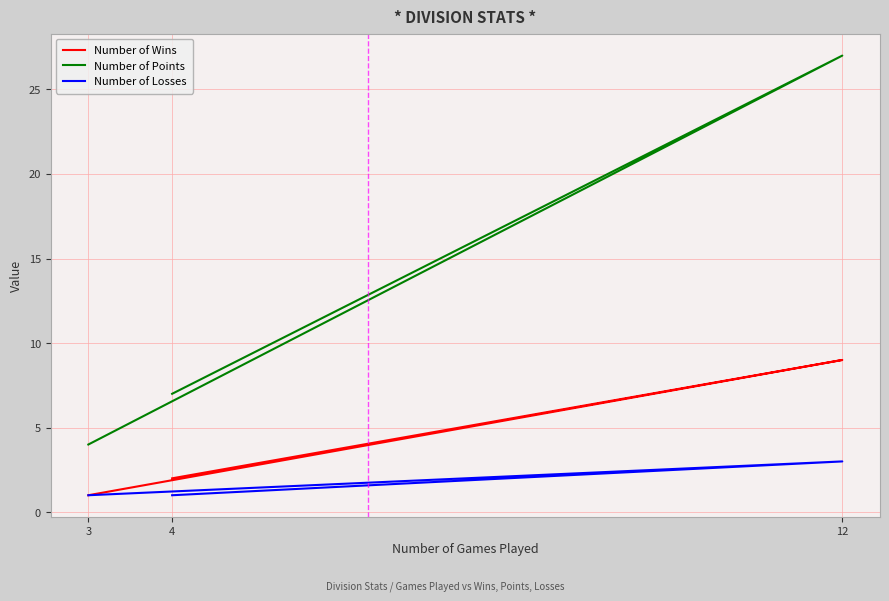

List the series in order of their overall mean, lowest first.

Number of Losses, Number of Wins, Number of Points